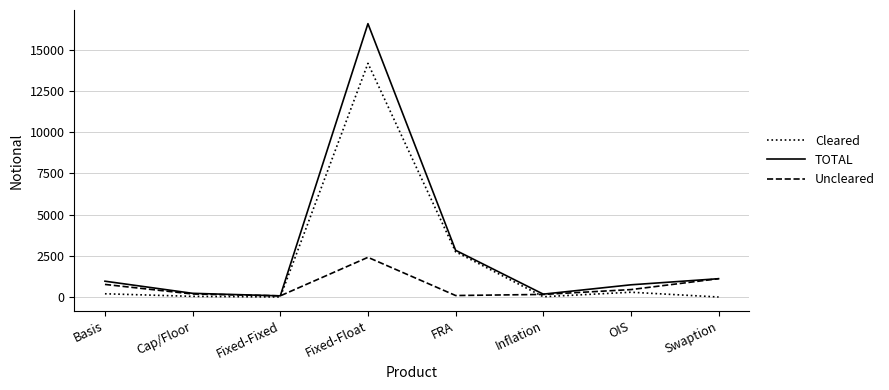

The value of Cleared at Fixed-Float is 14167. True or false?

True